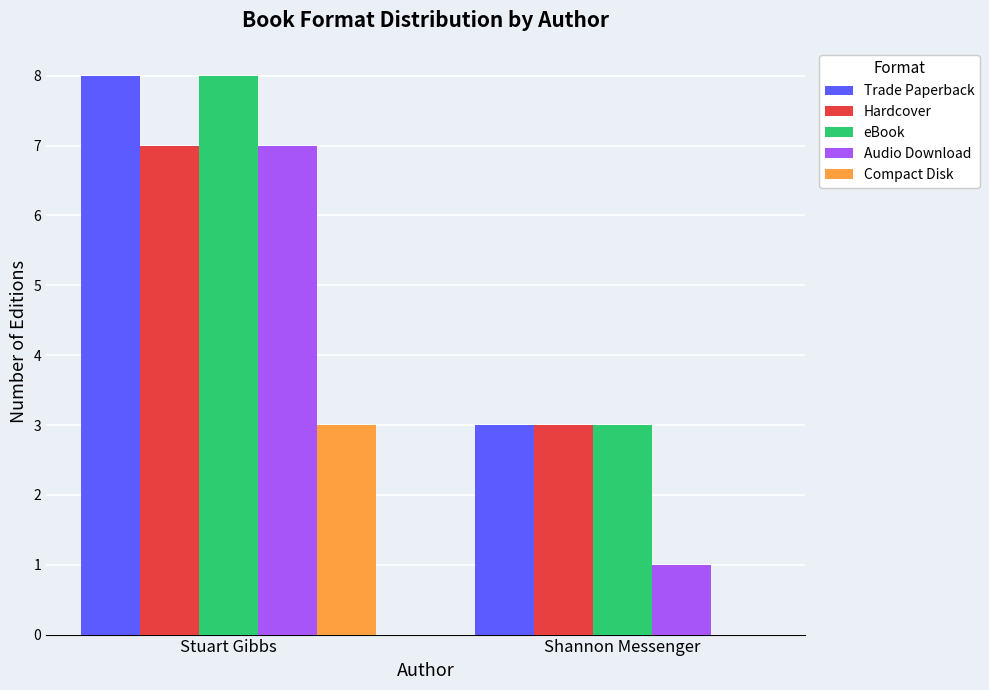

At which label is Trade Paperback closest to 5?

Shannon Messenger